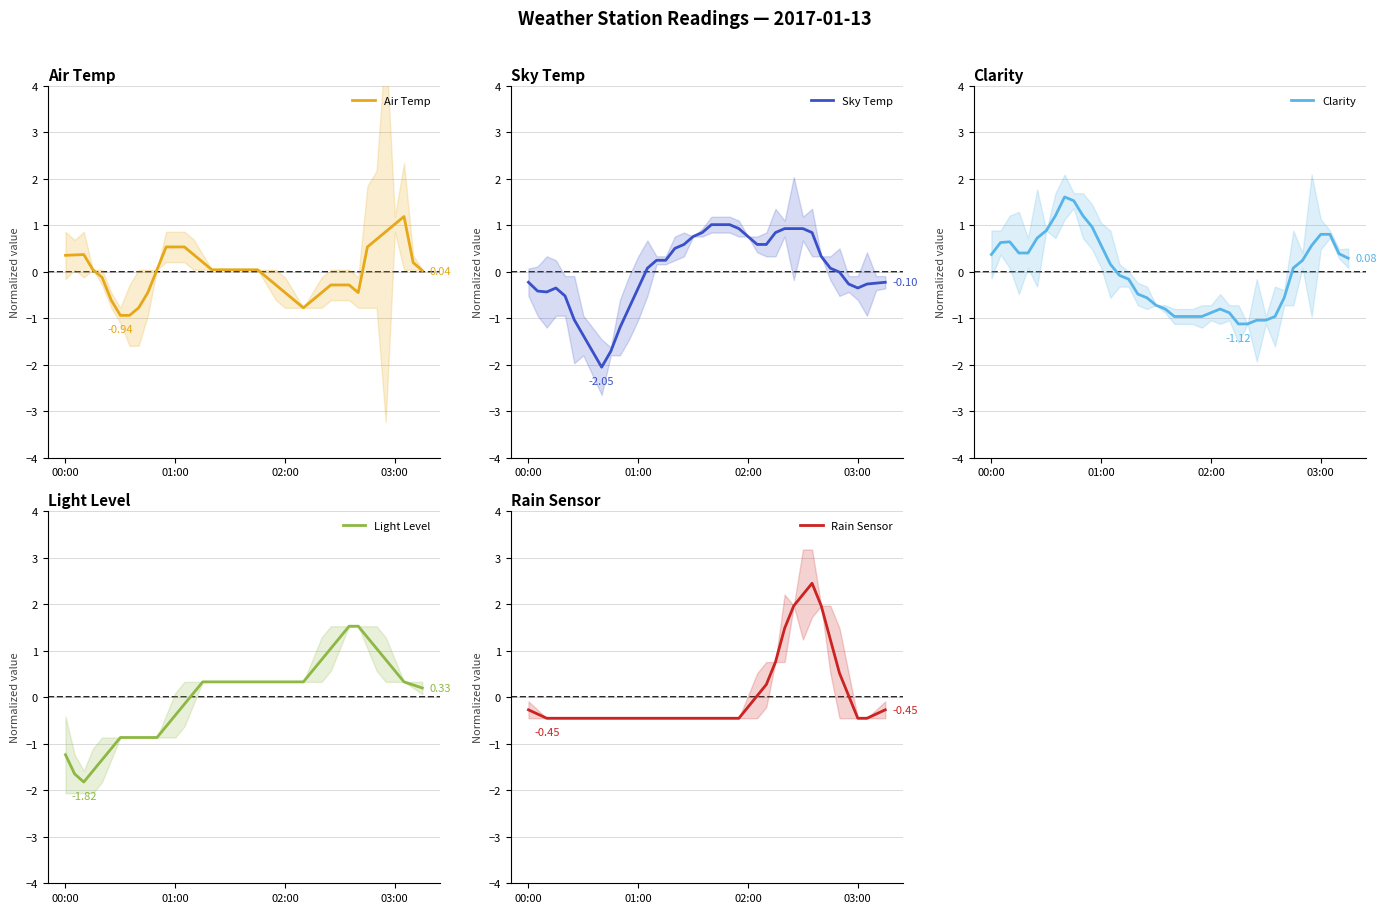

Is this an area chart (filled region under the line)?

No